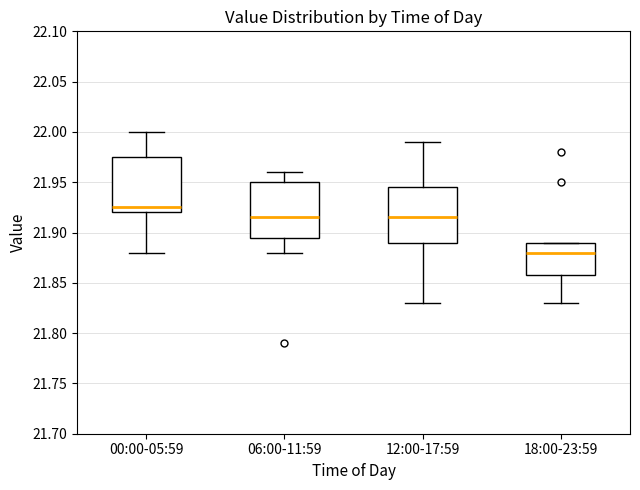

Reading left to right, read every box against the y-axis: the position of its median line, the range the box covers, and the ends of its whiskers. The values are not printed on the chart, so give them approximately, as read against the axis.

00:00-05:59: median 21.925, box 21.920 to 21.975, whiskers 21.880 to 22.000
06:00-11:59: median 21.915, box 21.895 to 21.950, whiskers 21.880 to 21.960
12:00-17:59: median 21.915, box 21.890 to 21.945, whiskers 21.830 to 21.990
18:00-23:59: median 21.880, box 21.860 to 21.890, whiskers 21.830 to 21.890